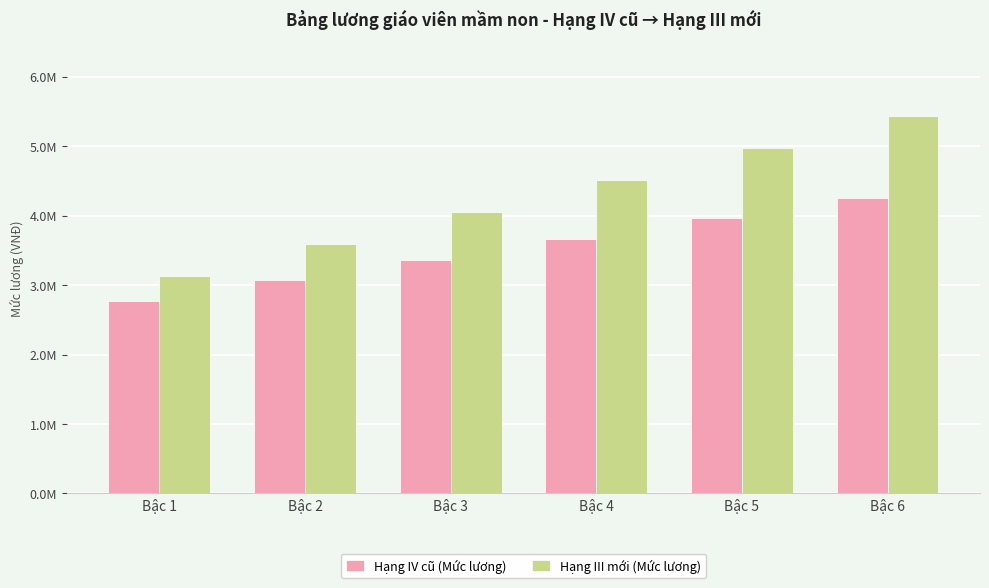

At which category does the chart reach its minimum across all series?

Bậc 1